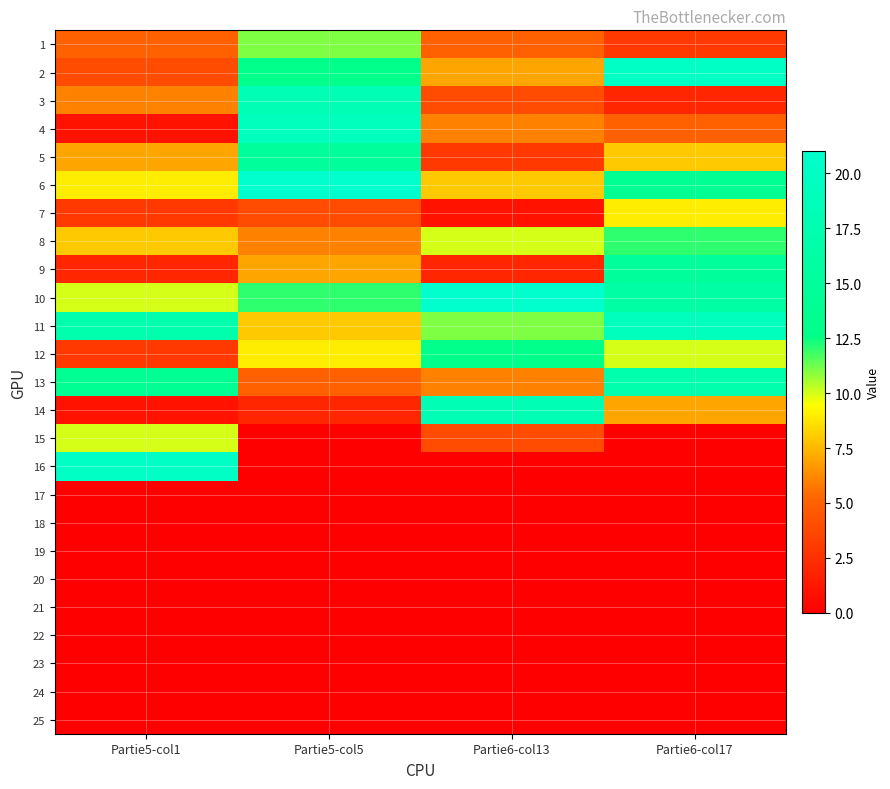

How many data points does each series have?

4